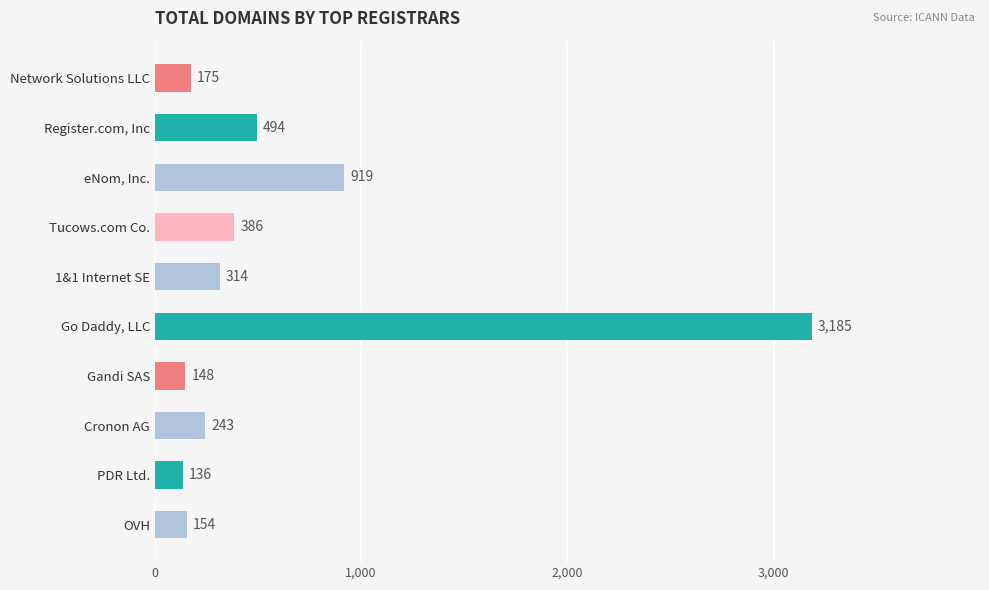

List the labels in order of value, largest first.

Go Daddy, LLC, eNom, Inc., Register.com, Inc, Tucows.com Co., 1&1 Internet SE, Cronon AG, Network Solutions LLC, OVH, Gandi SAS, PDR Ltd.